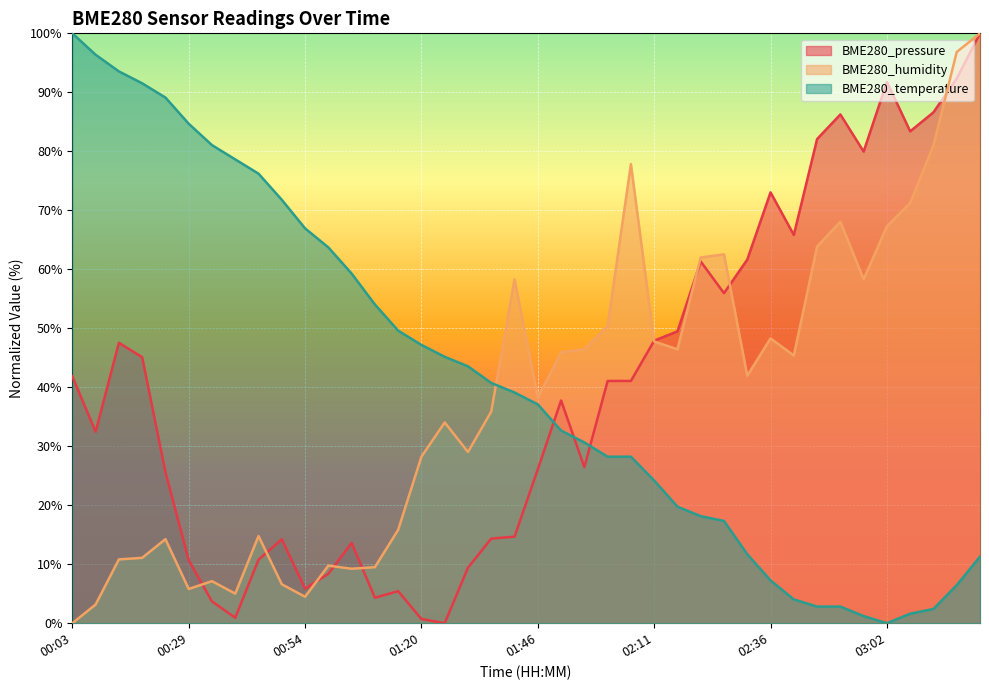

Between which two adjacent categories do BME280_humidity and BME280_temperature first intersect?

01:35 and 01:41